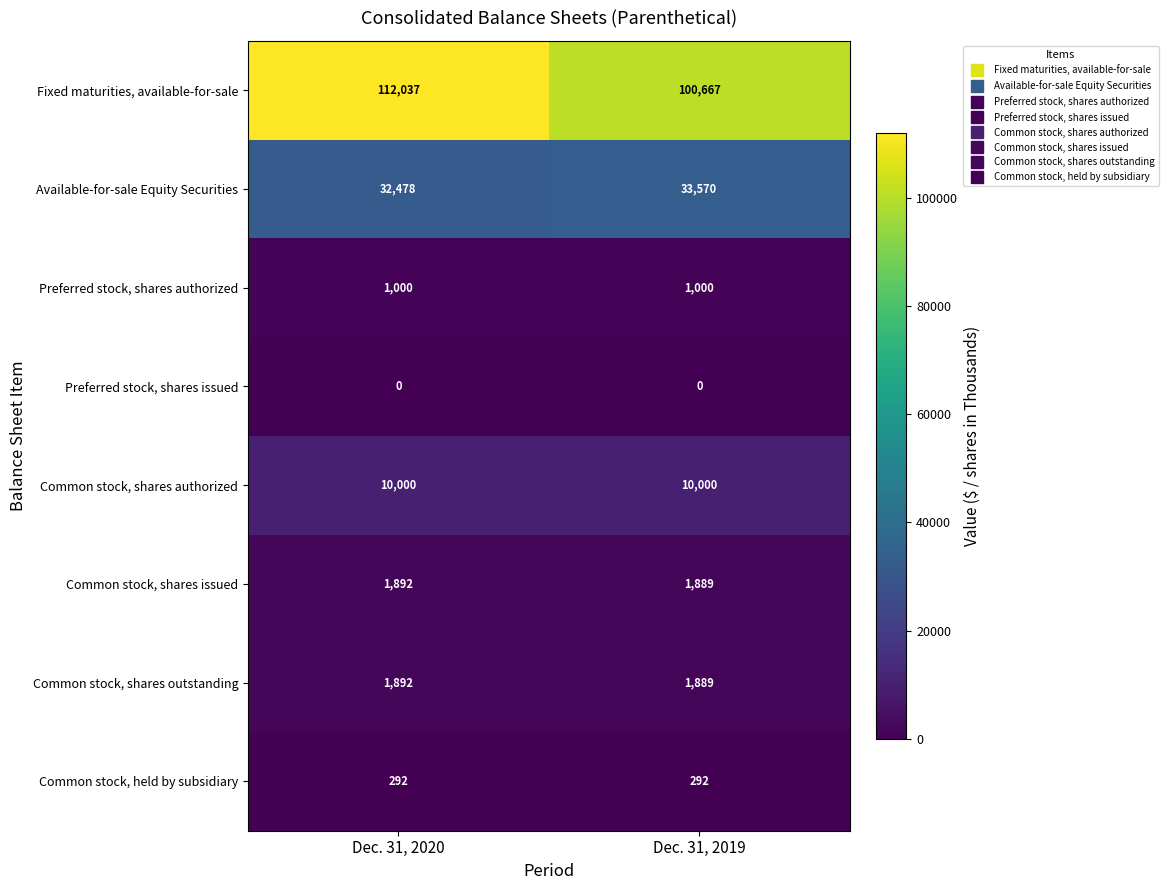

True or false: Common stock, shares issued has a value of 1892 at Dec. 31, 2020.

True